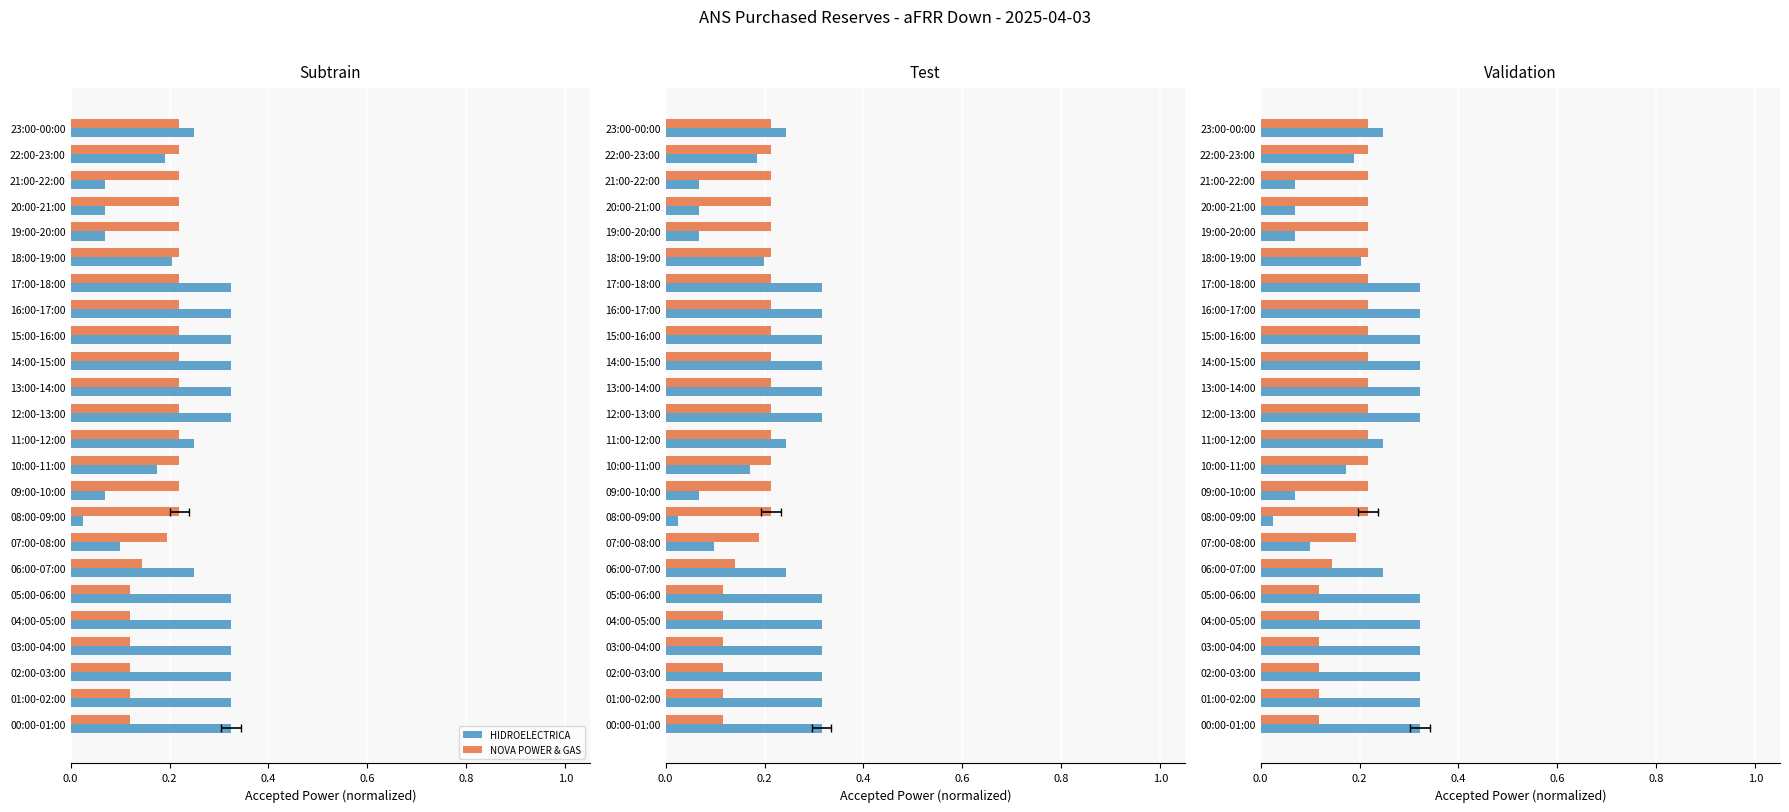

Read the HIDROELECTRICA value at 00:00-01:00.

0.3